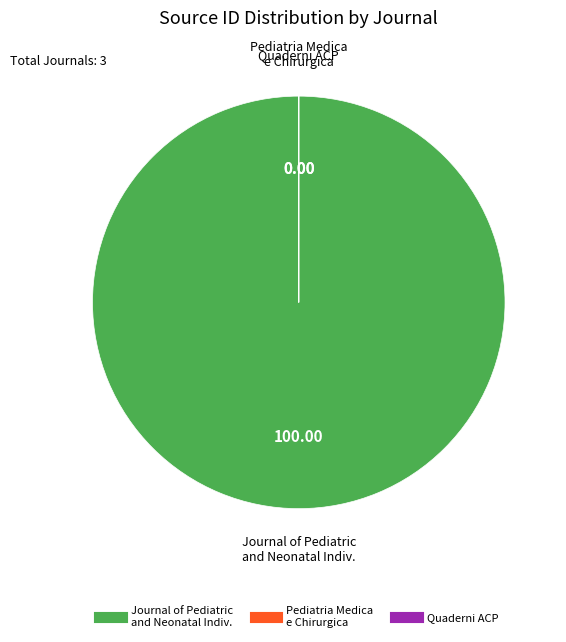

Is there a majority slice in this chart?

Yes